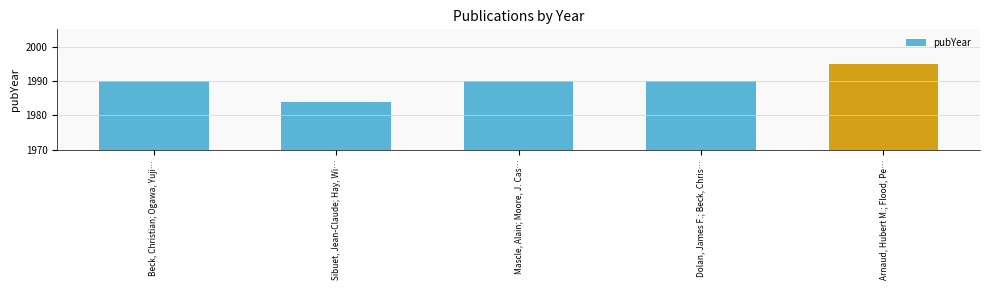

What position from the right is Mascle, Alain; Moore, J. Cas…?

3